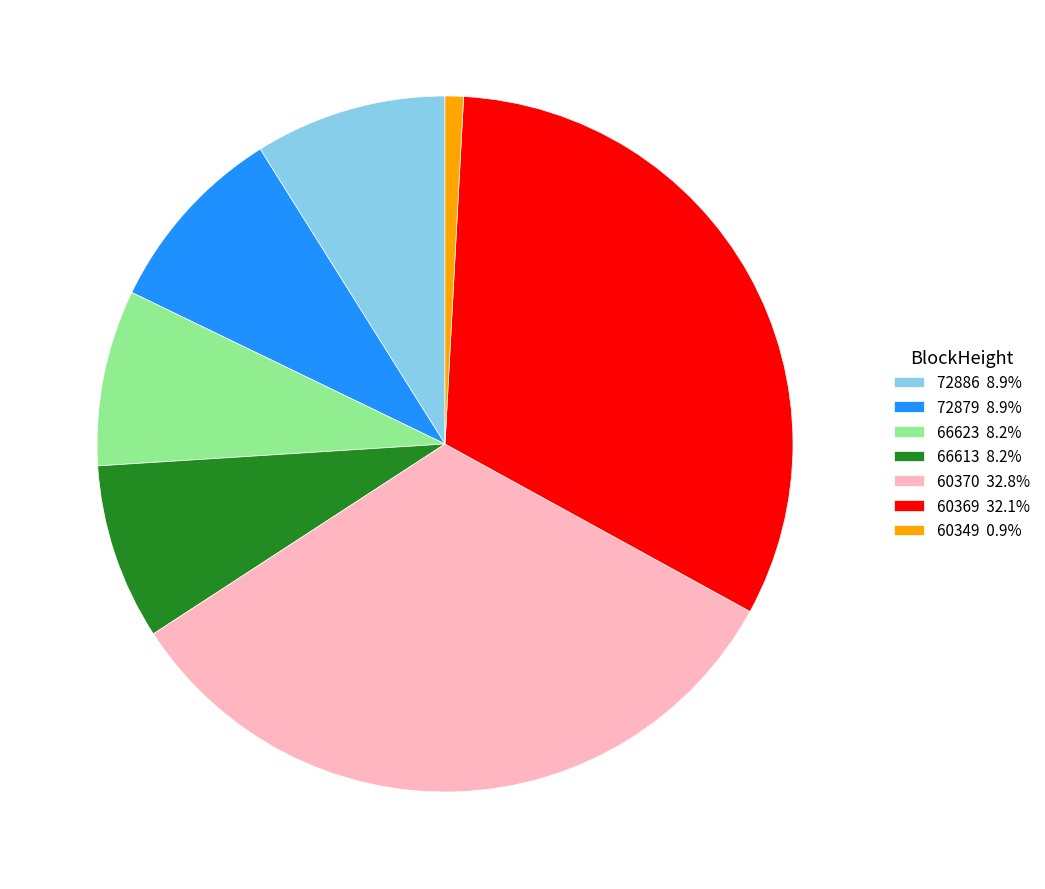

How many segments does this pie chart have?

7